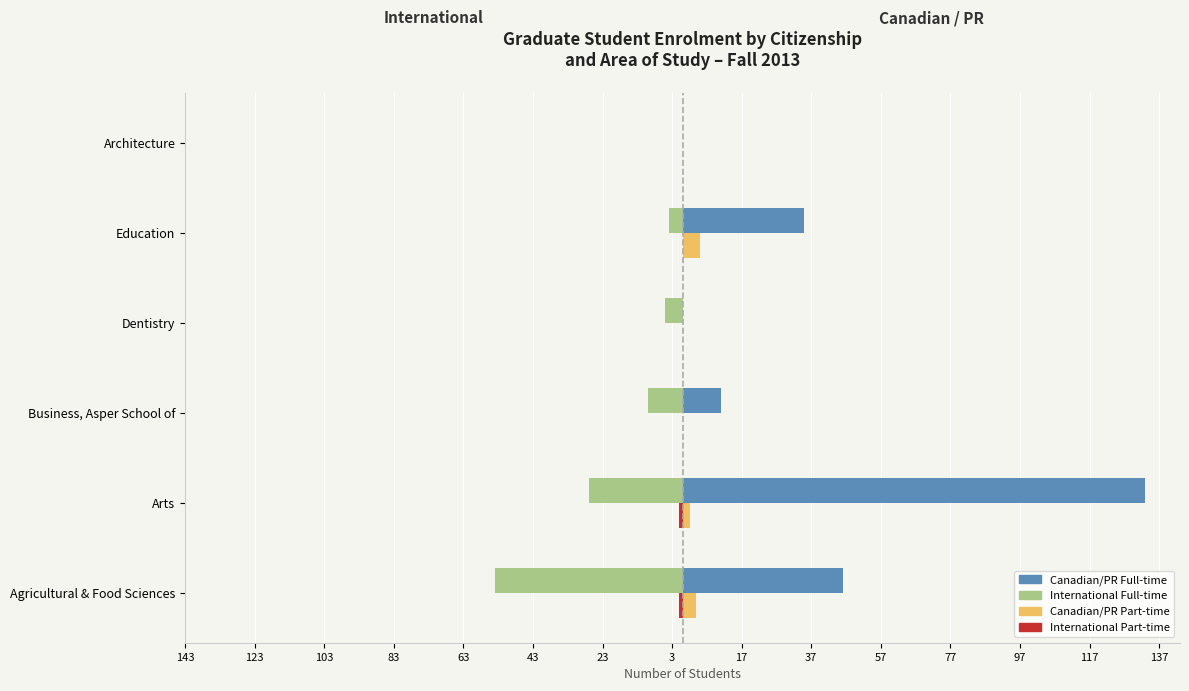

How many bars are there in total?

24